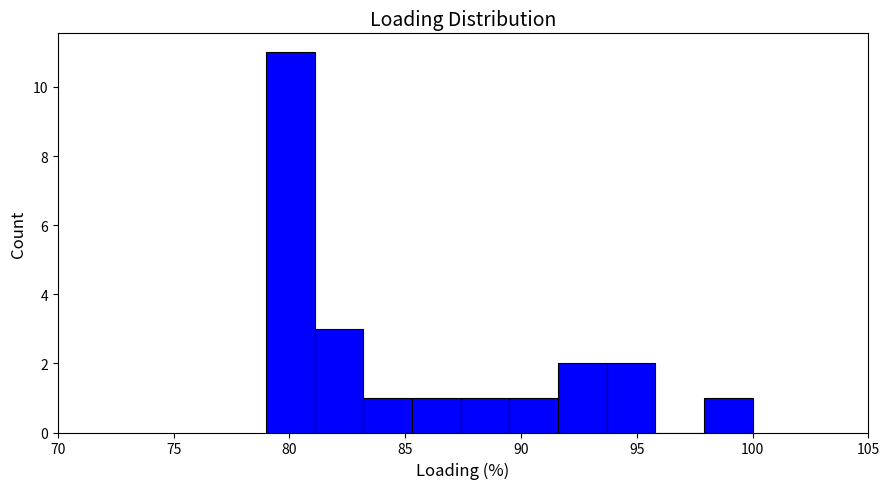

Over which range of the x-axis is the bar tallest?

79.0 to 81.1